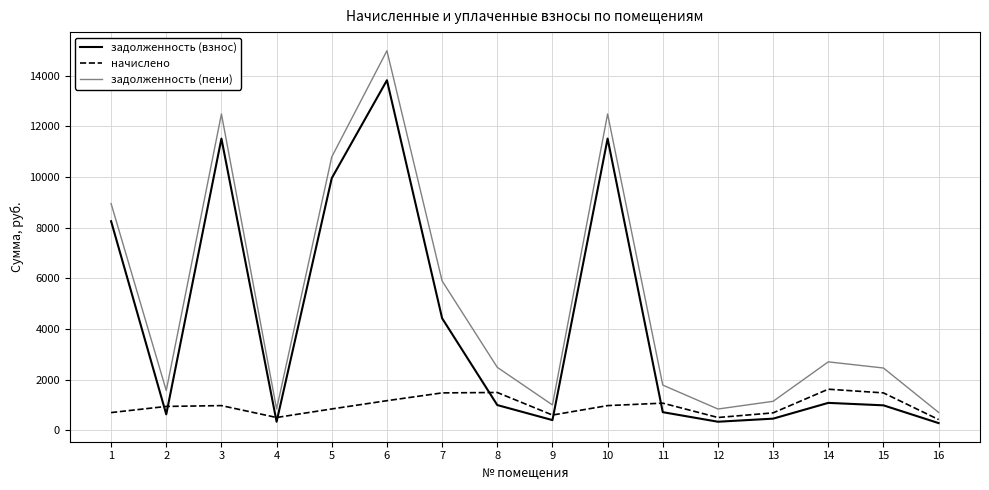

What is the maximum value shown in the chart?

14990.4